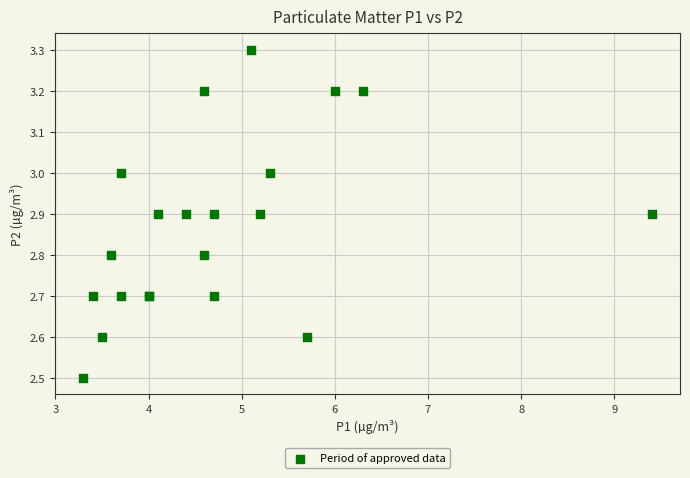

What Y value in the scatter plot is closest to 2?

2.5